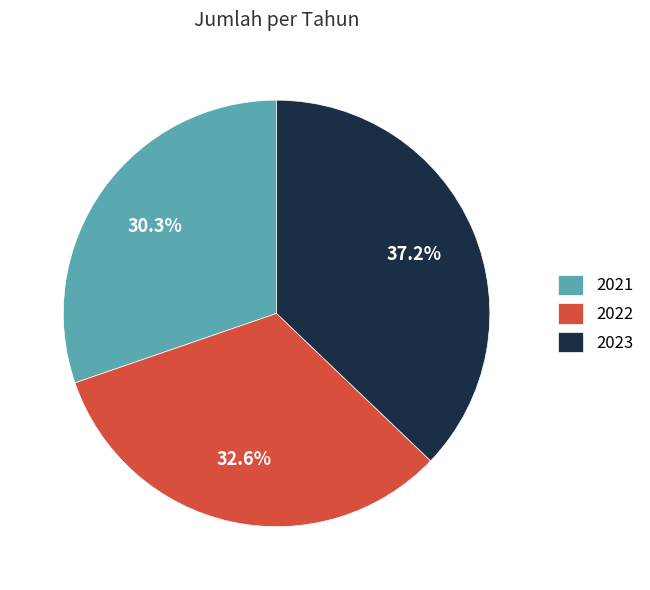

What portion of the pie excludes 2022?

67.4%